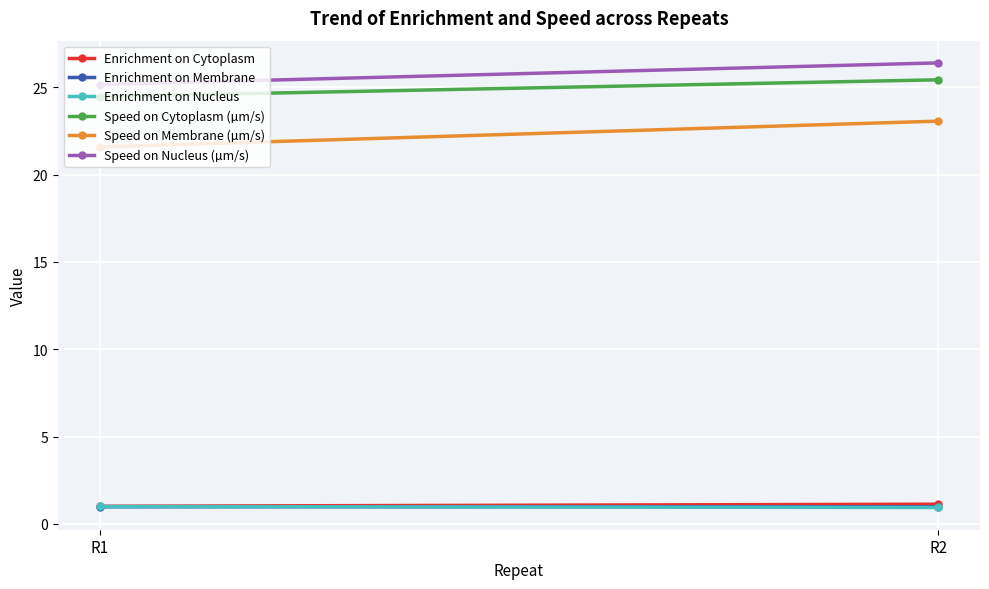

Which series has the largest total across all categories?

Speed on Nucleus (µm/s)